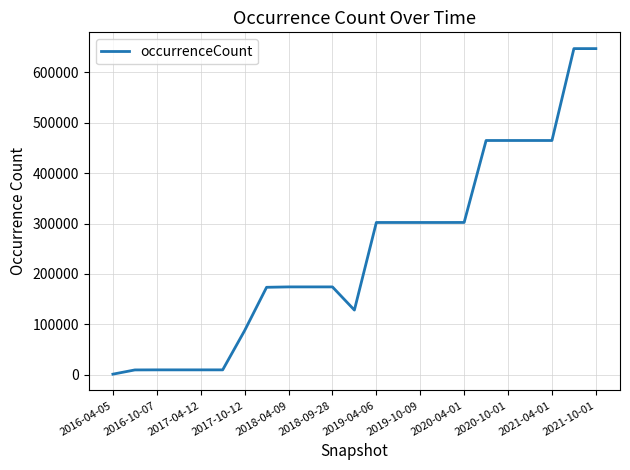

What is the difference between the maximum and minimum values?

645178